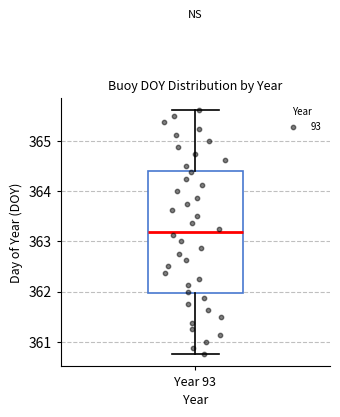

Read this box plot against the y-axis: the position of the median line, the range covered by the box, and the ends of both whiskers. The values are not printed on the chart, so give them approximately, as read against the axis.

median 363.2, box 362.0 to 364.4, whiskers 360.8 to 365.6